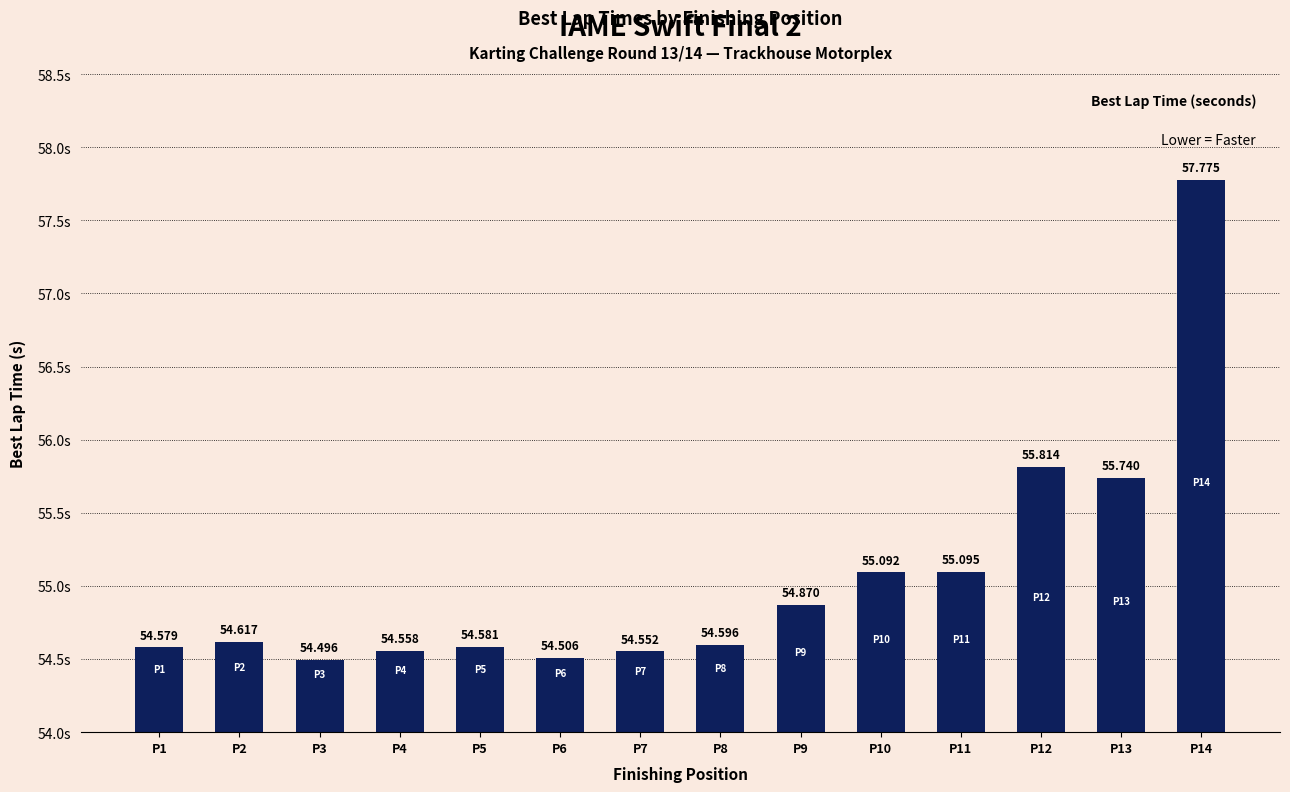

Approximately how many times larger is the value at P2 compared to P11?

1.0